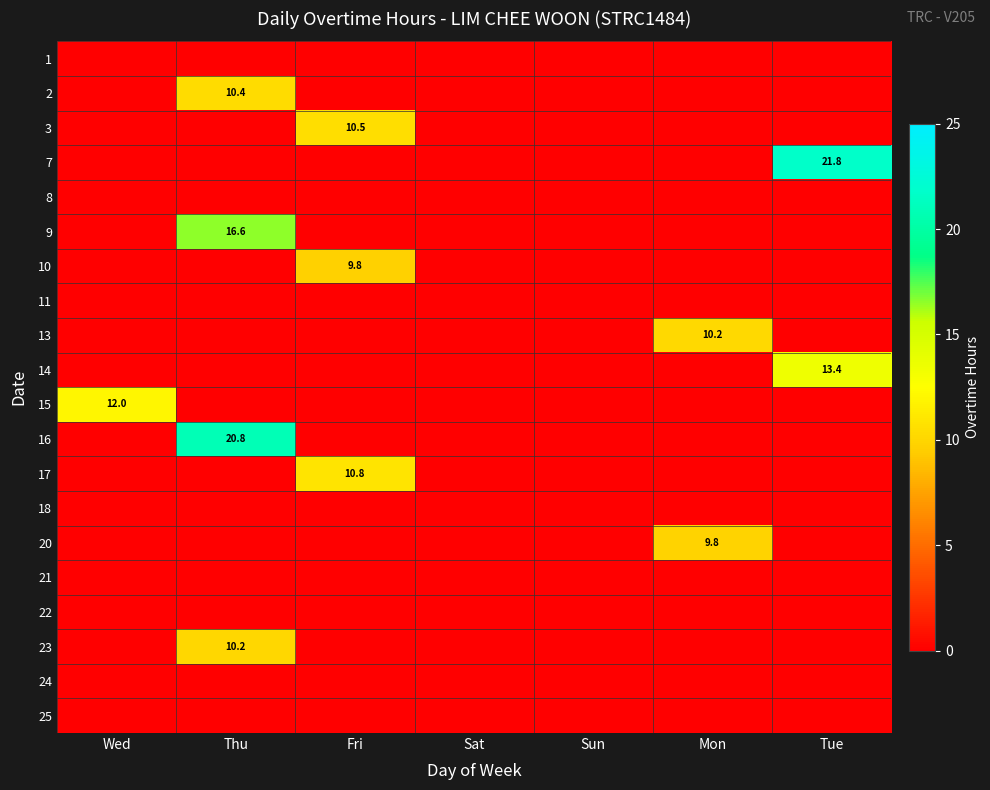

At which category is the sum across all series the highest?

Thu